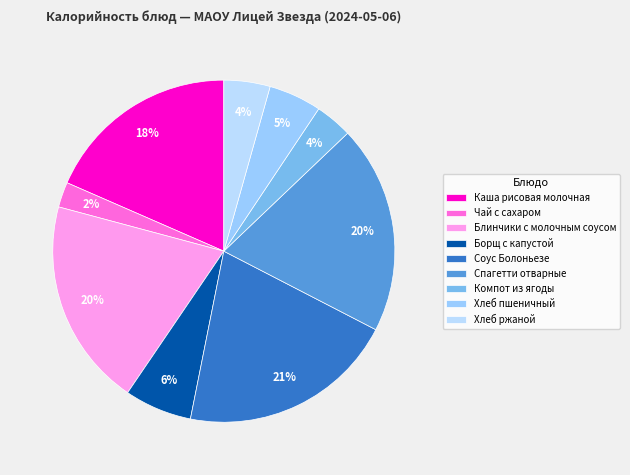

Rank the categories by value from highest to lowest.

Соус Болоньезе, Спагетти отварные, Блинчики с молочным соусом, Каша рисовая молочная, Борщ с капустой, Хлеб пшеничный, Хлеб ржаной, Компот из ягоды, Чай с сахаром